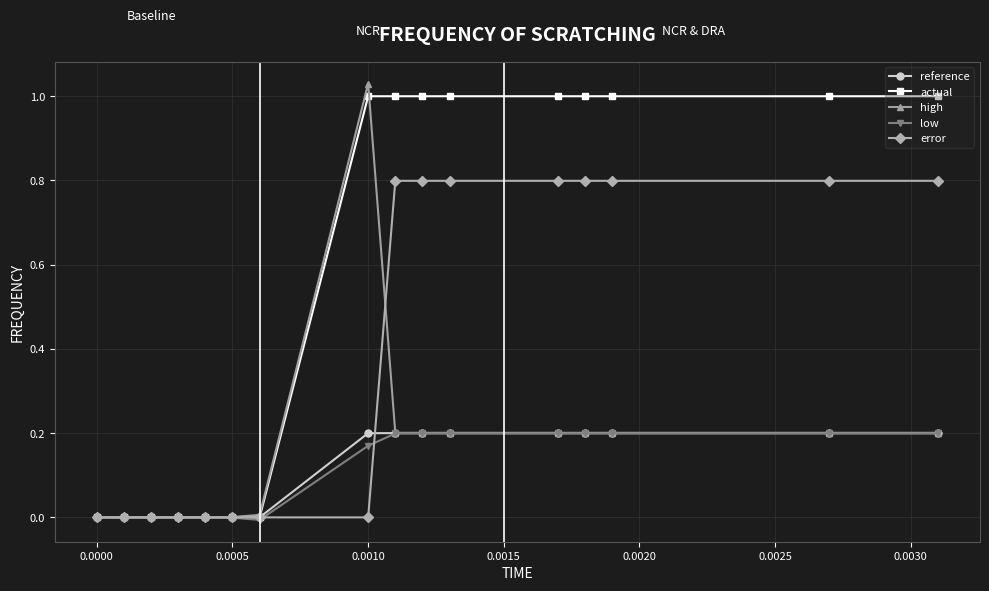

Which series has the largest total across all categories?

actual